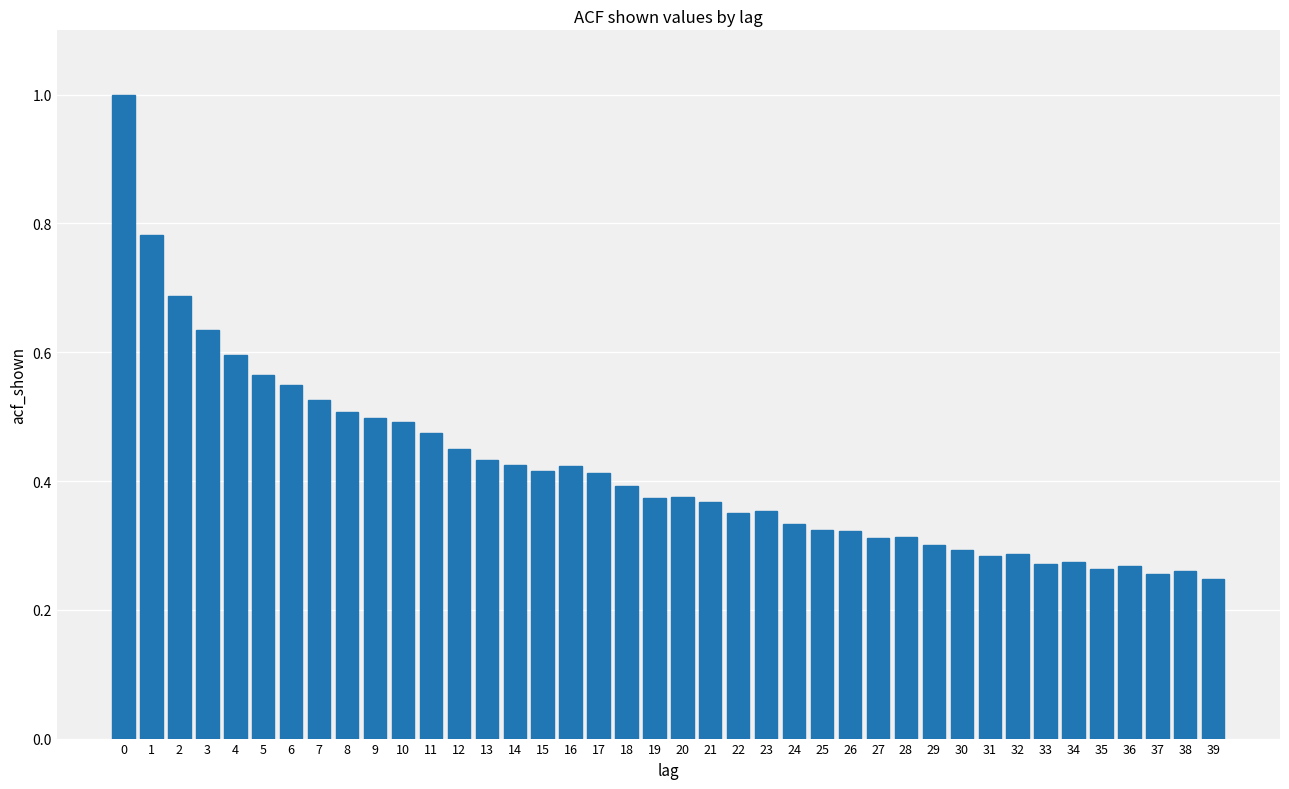

What is the maximum value shown in the chart?

1.0